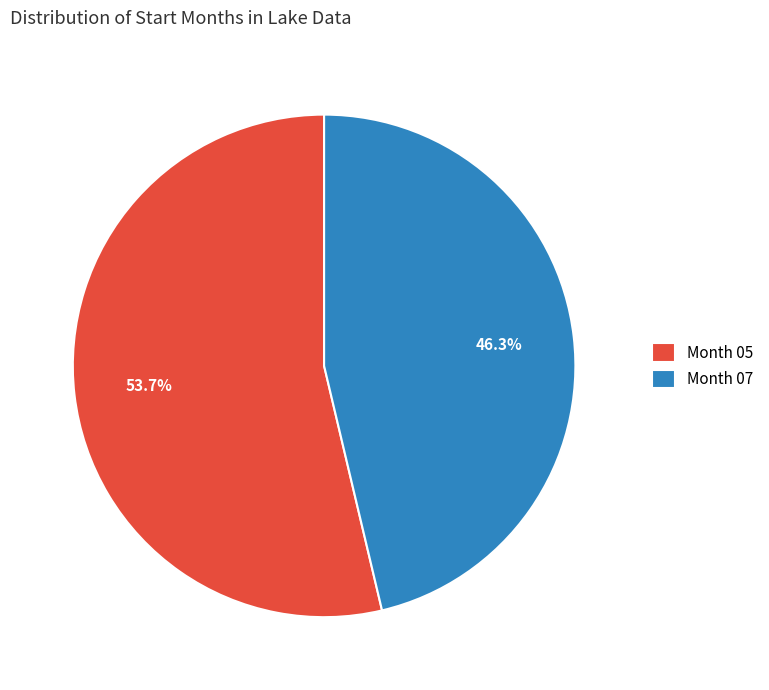

Rank the categories by value from lowest to highest.

Month 07, Month 05